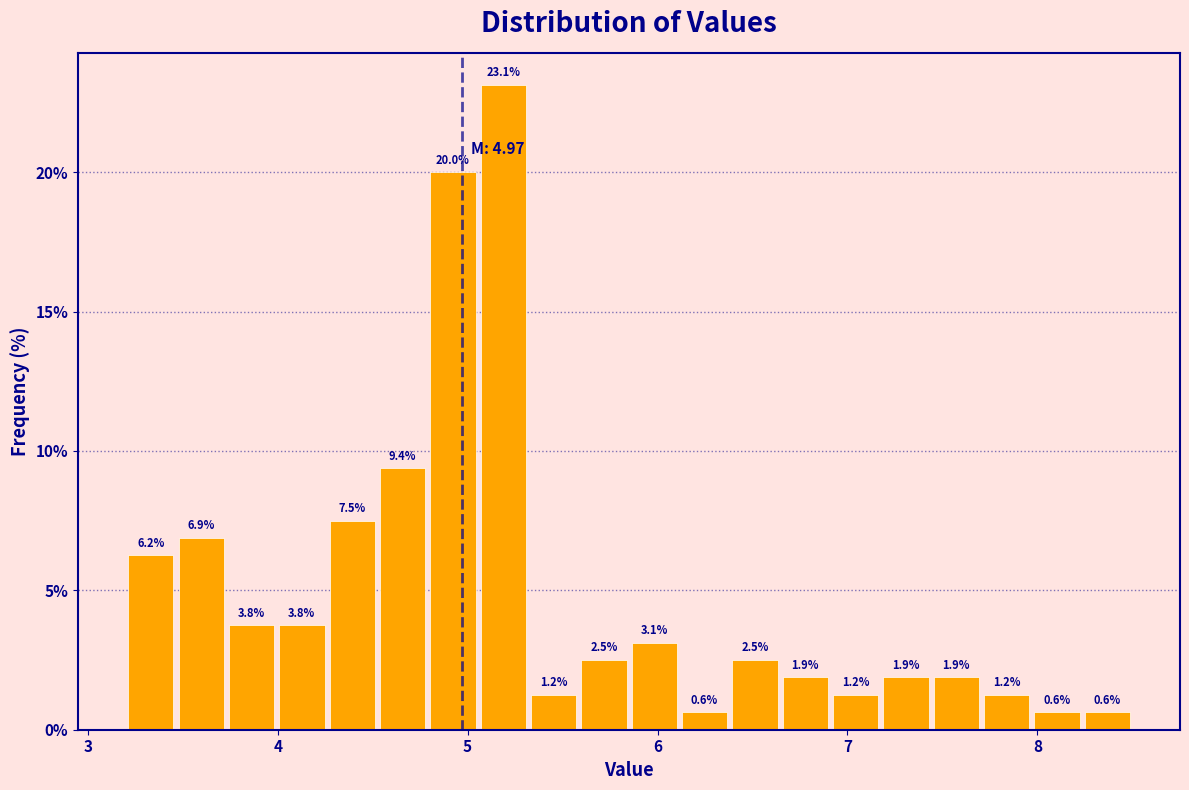

Read against the x-axis, roughly where is the centre of the tallest bar?

5.2